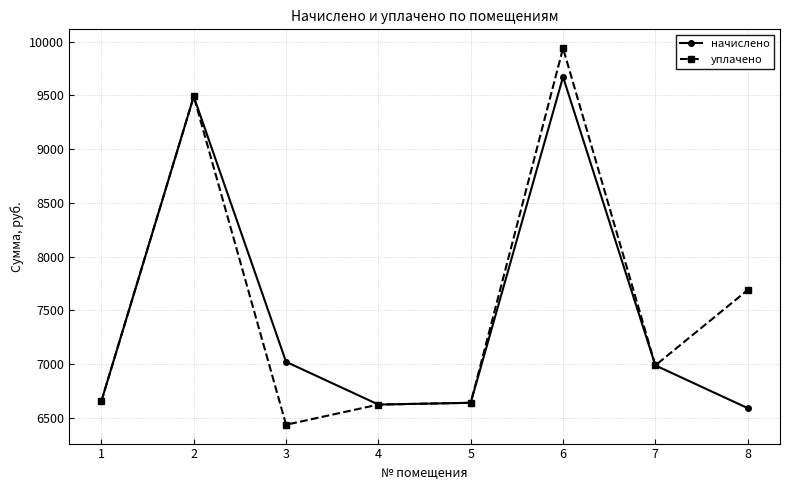

At how many categories does at least one series exceed 7105?

3